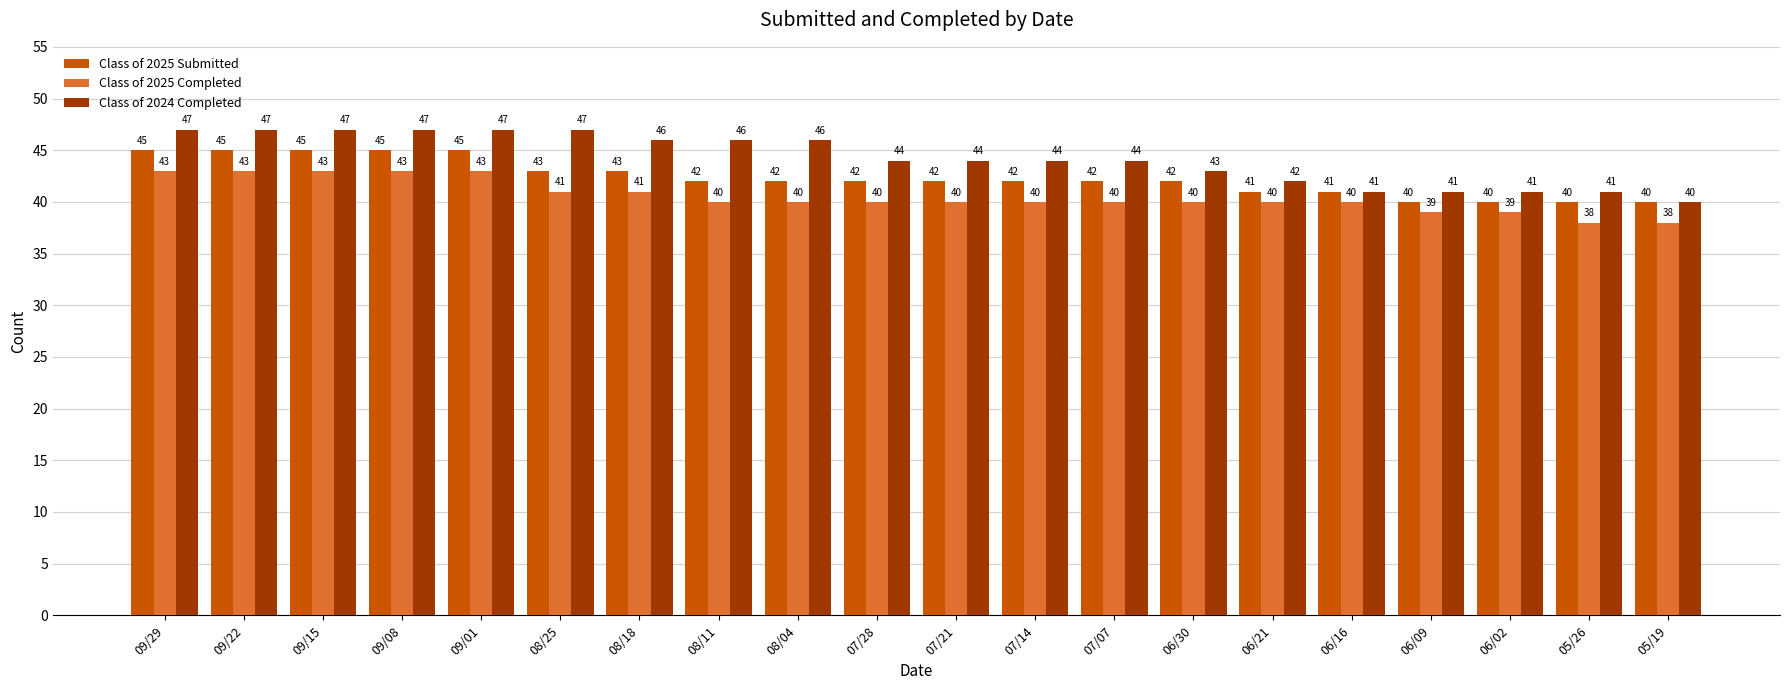

What is the sum of all Class of 2024 Completed values?

885